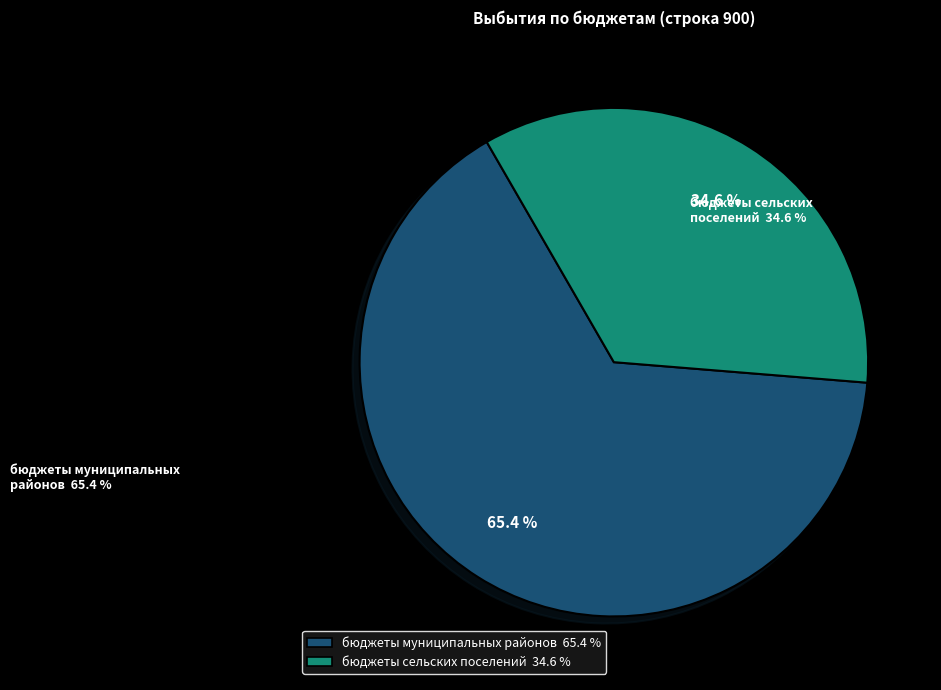

Which category has the smallest portion of the pie?

бюджеты сельских поселений